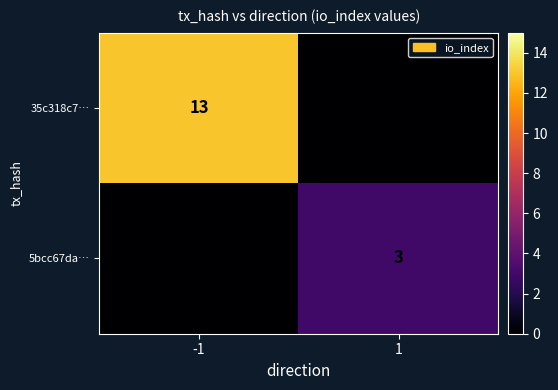

The 35c318c7… series shows 5 at -1. True or false?

False